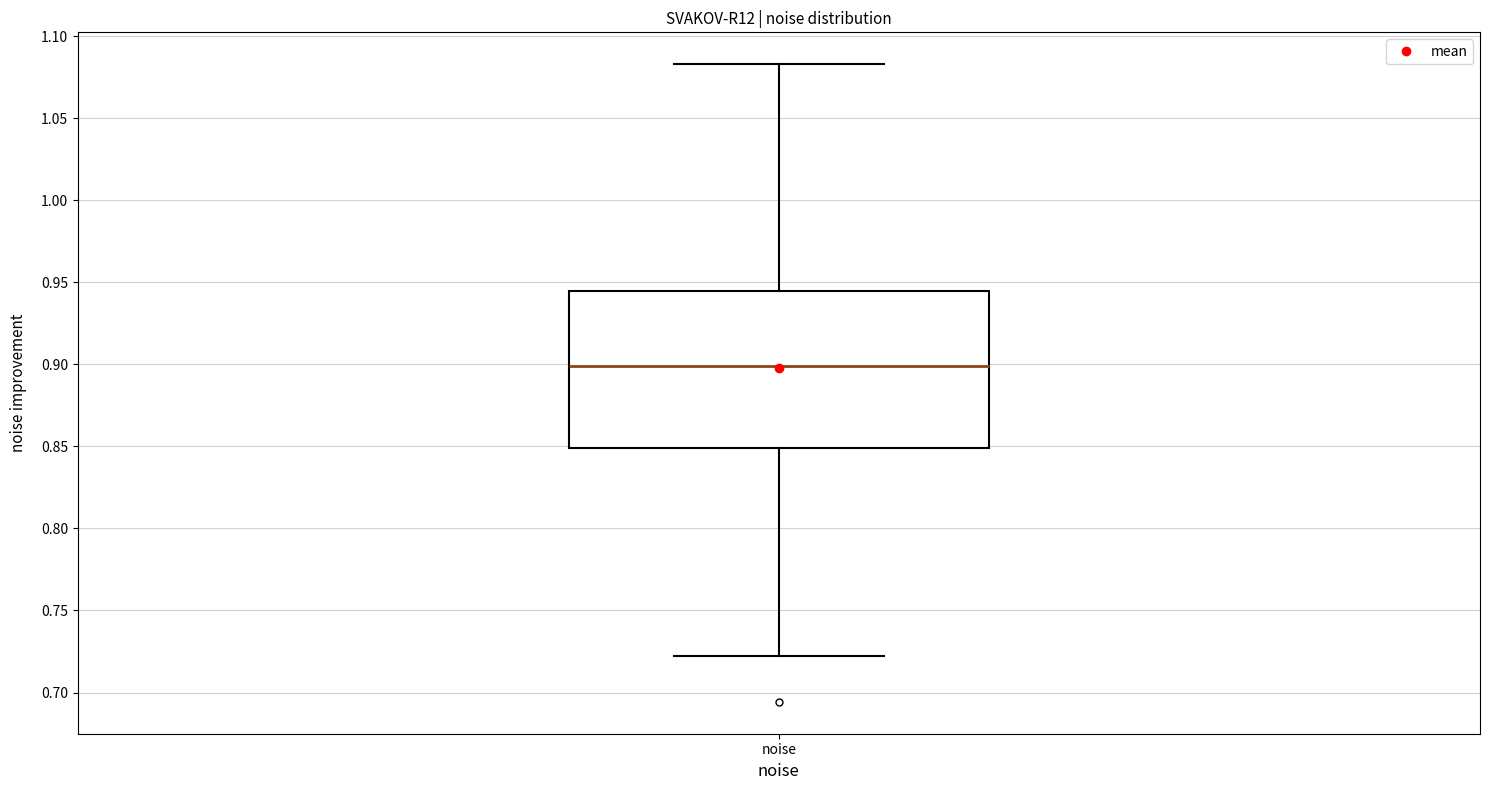

Where is the upper edge of the box for noise on the y-axis? The values are not printed on the chart, so give them approximately, as read against the axis.

0.945